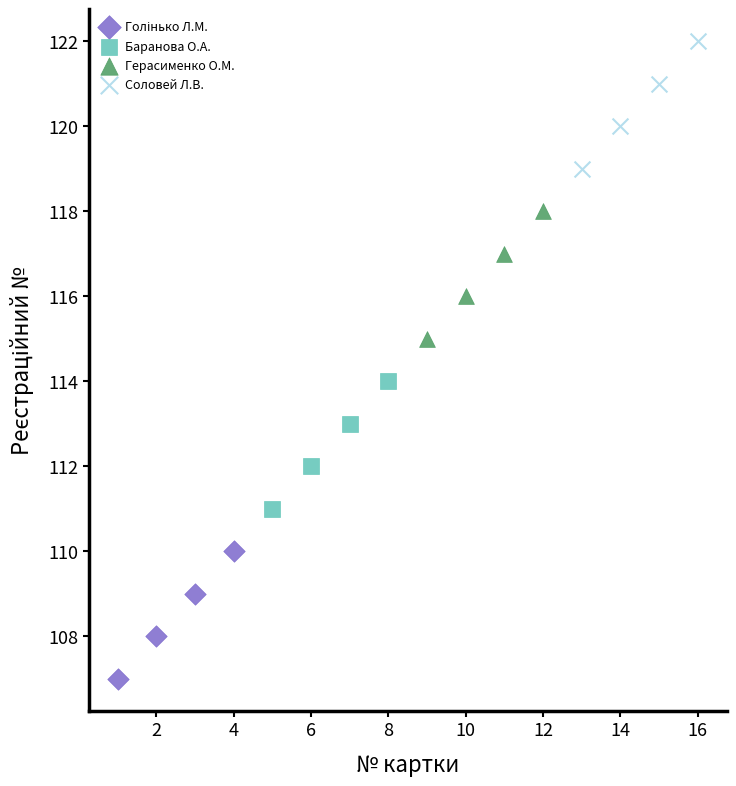

Which series reaches the maximum Y coordinate?

Соловей Л.В.